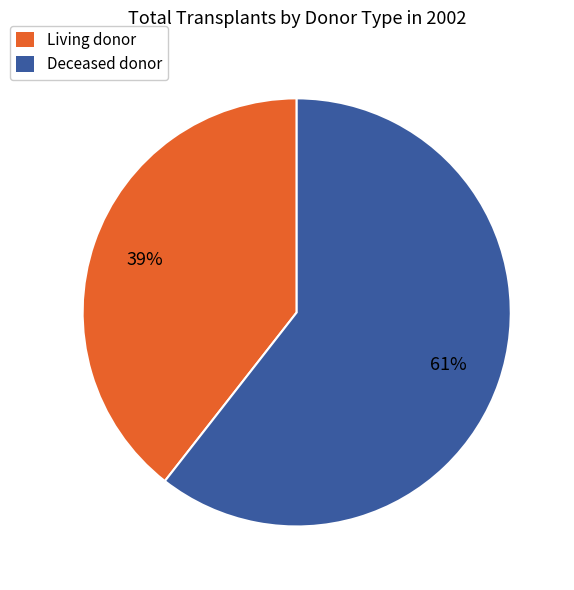

How many segments does this pie chart have?

2